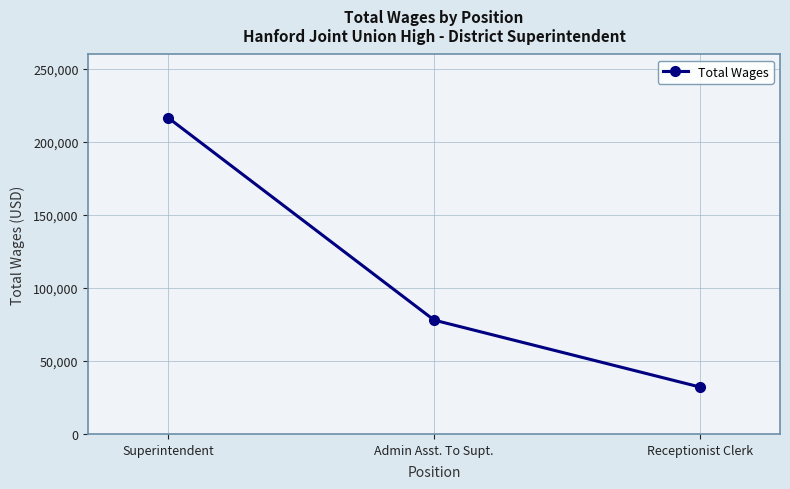

What is the difference between the second highest and minimum values?

45830